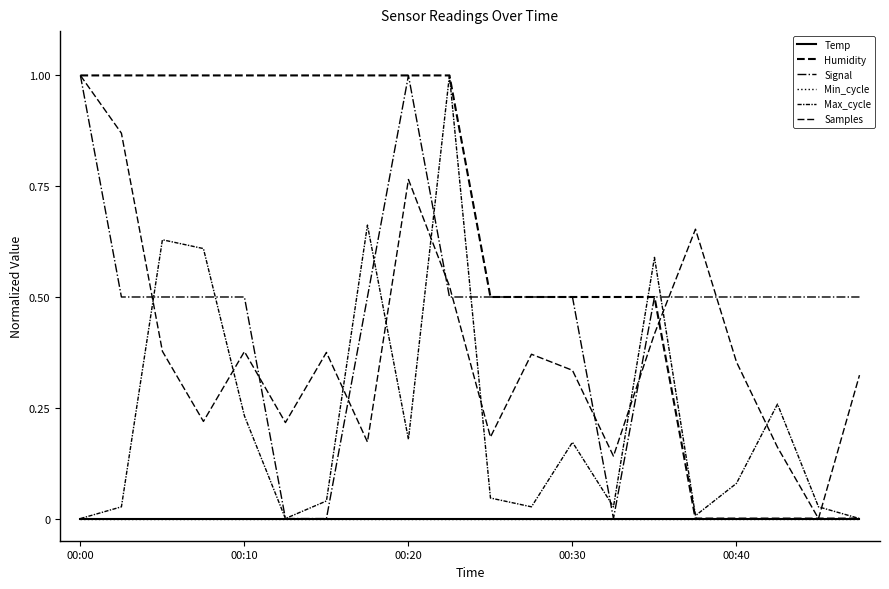

Does the chart have visible grid lines?

No